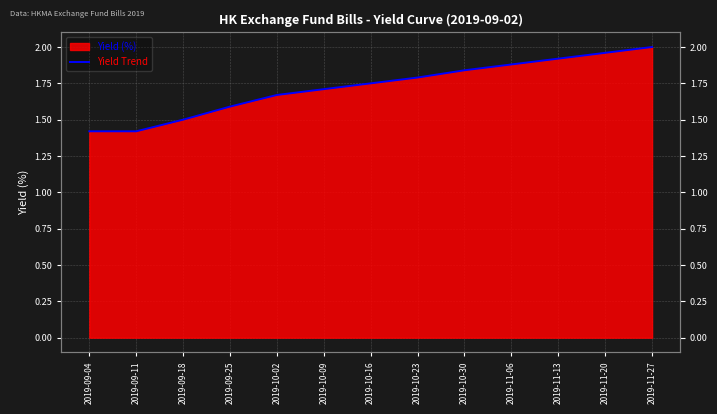

At which category does the chart reach its peak across all series?

2019-11-27